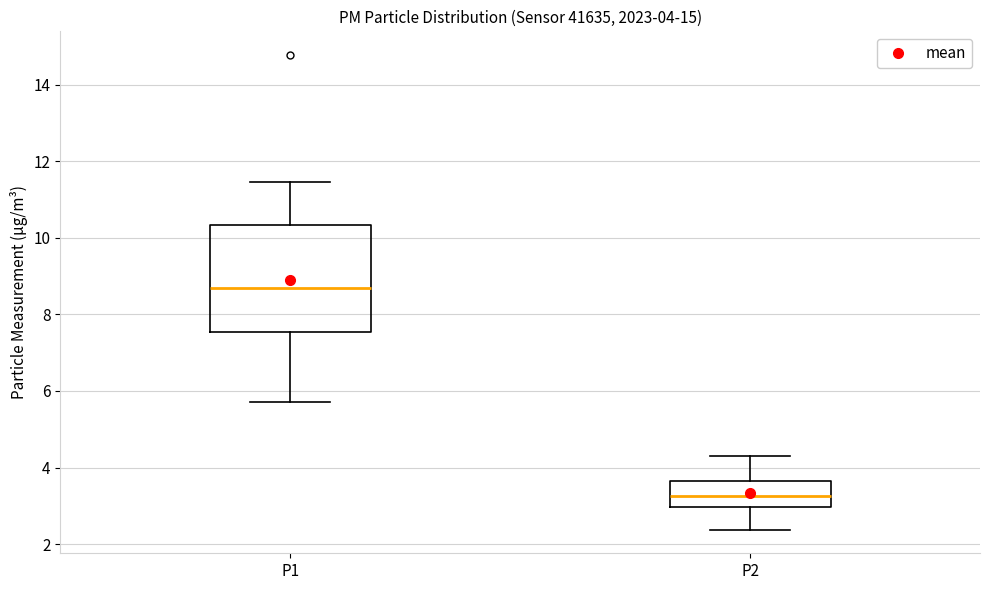

Which box is the tallest, from its lower edge to its upper edge?

P1